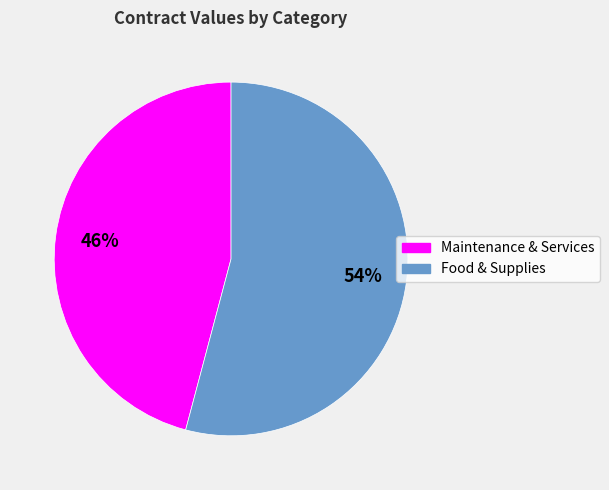

To the nearest percent, what is the difference between the largest and smallest slice percentages?

8%